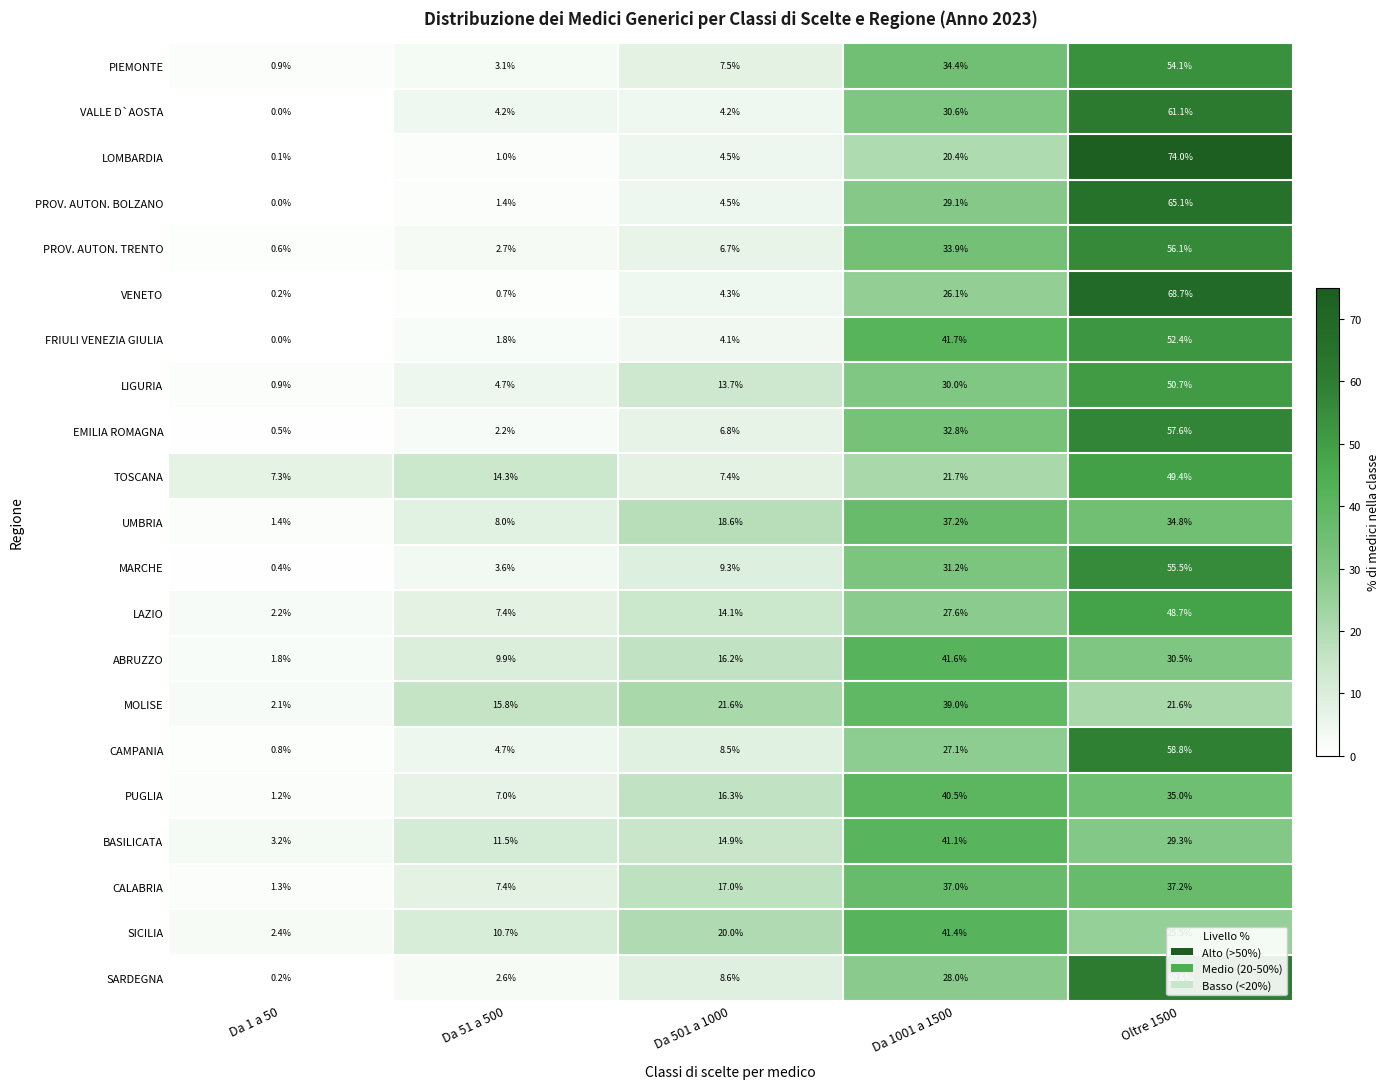

What is the difference between the maximum and minimum values in the PIEMONTE series?

53.2